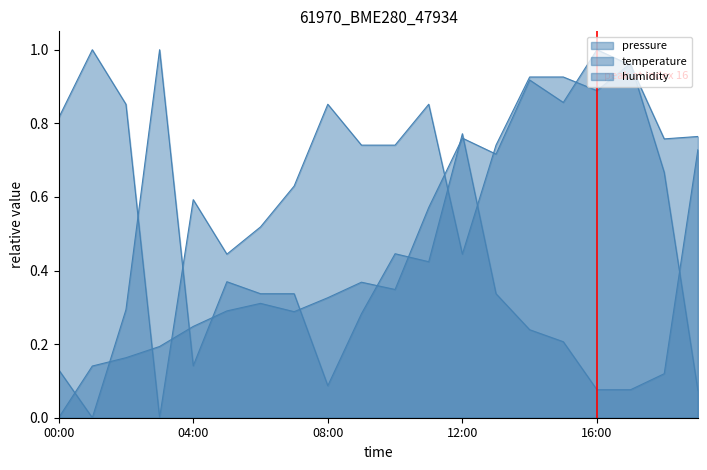

Which series has the largest range (max minus min)?

pressure